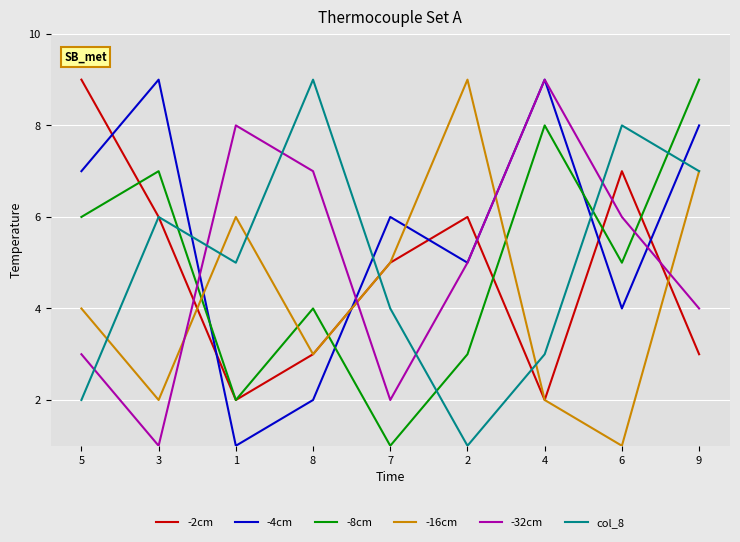

What is the greatest value displayed?

9